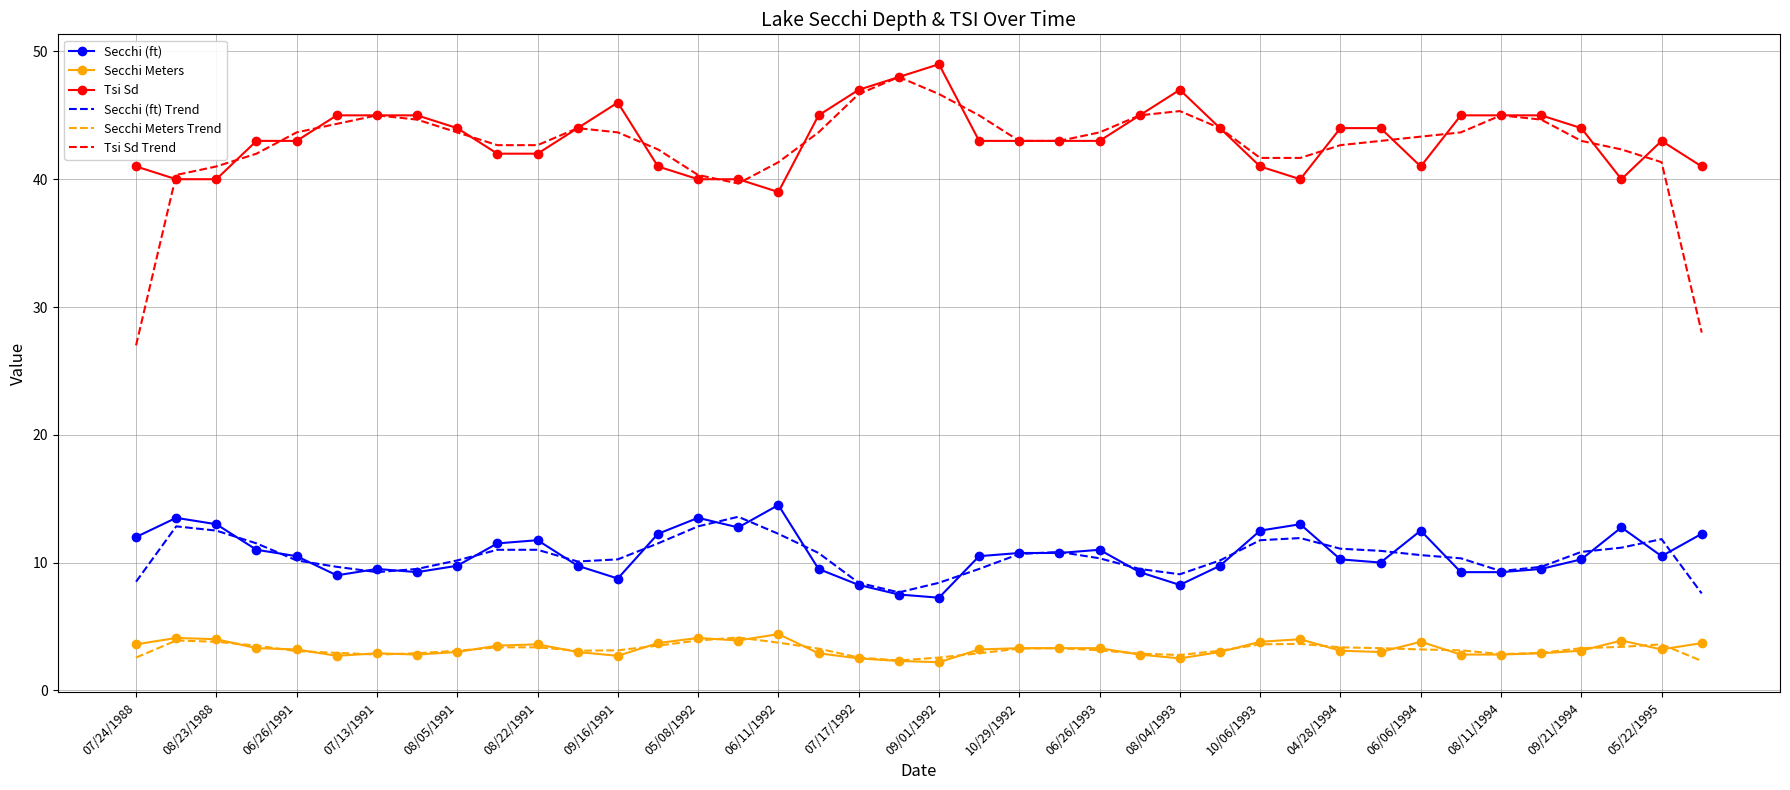

What is the smallest value displayed?

2.2